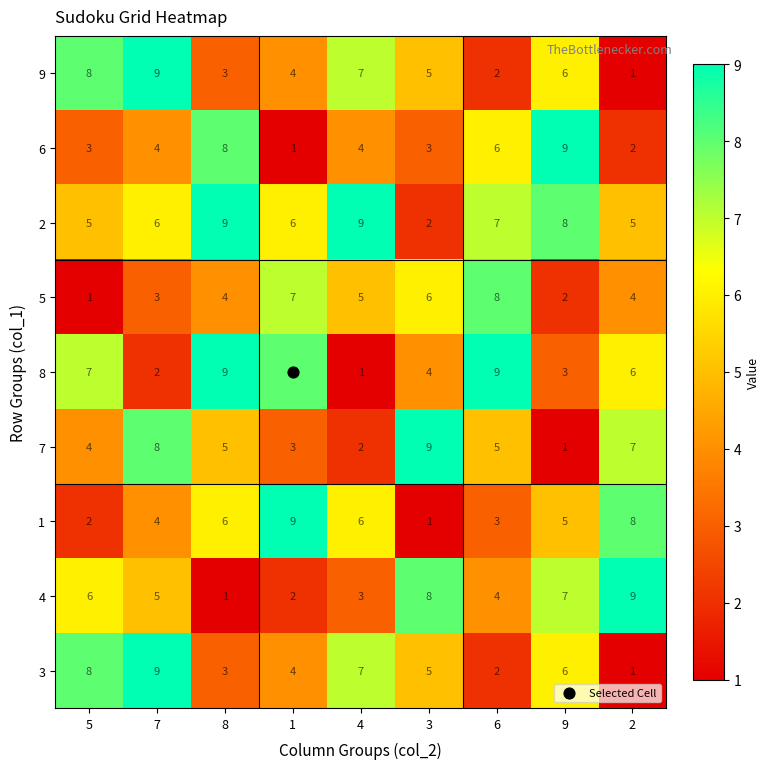

What is the total value across all series at 4?

44